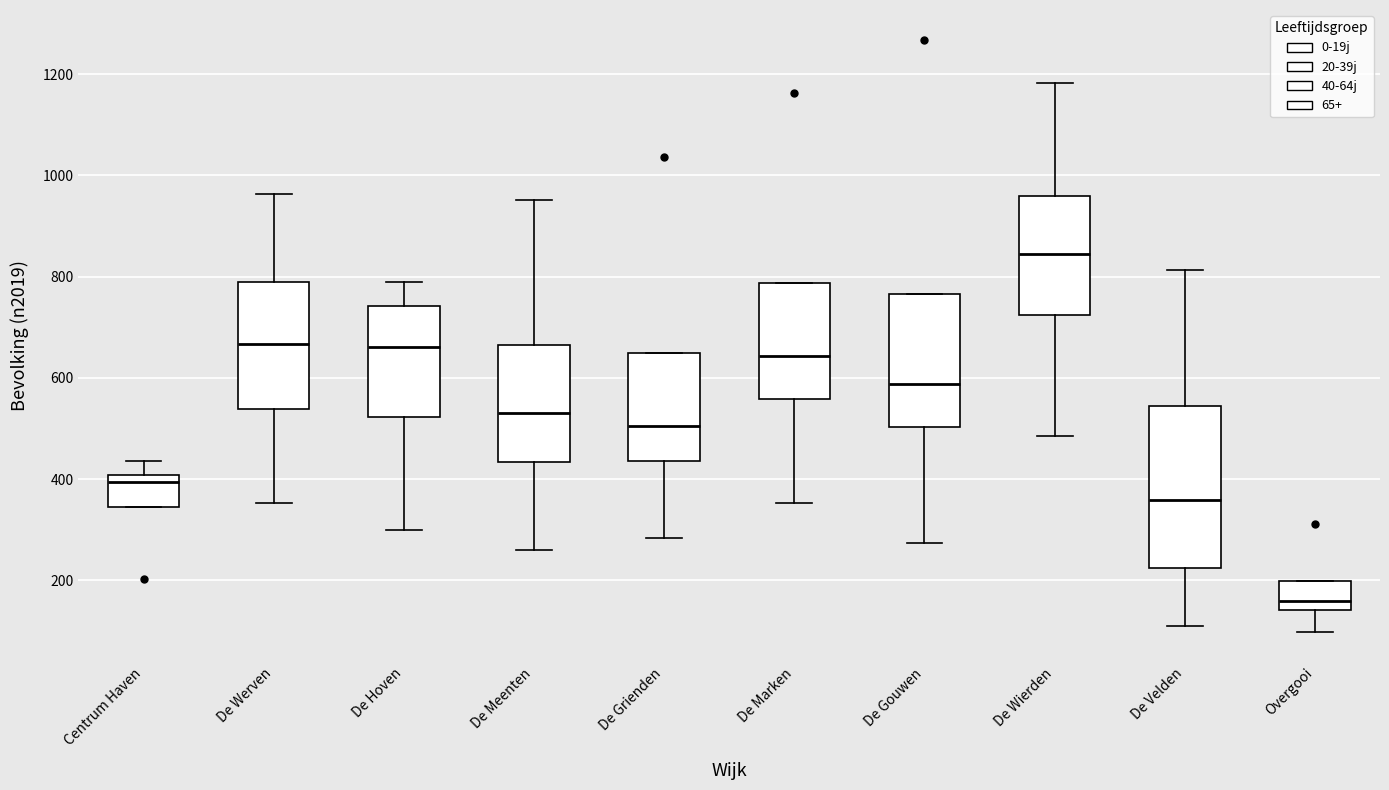

Reading left to right, read every box against the y-axis: the position of its median line, the range the box covers, and the ends of its whiskers. The values are not printed on the chart, so give them approximately, as read against the axis.

Centrum Haven: median 400 (just below the box's upper edge), box 340 to 400, whiskers 340 to 440
De Werven: median 660, box 540 to 800, whiskers 360 to 960
De Hoven: median 660, box 520 to 740, whiskers 300 to 780
De Meenten: median 540, box 440 to 660, whiskers 260 to 960
De Grienden: median 500, box 440 to 640, whiskers 280 to 640
De Marken: median 640, box 560 to 780, whiskers 360 to 780
De Gouwen: median 580, box 500 to 760, whiskers 280 to 760
De Wierden: median 840, box 720 to 960, whiskers 480 to 1180
De Velden: median 360, box 220 to 540, whiskers 120 to 820
Overgooi: median 160, box 140 to 200, whiskers 100 to 200